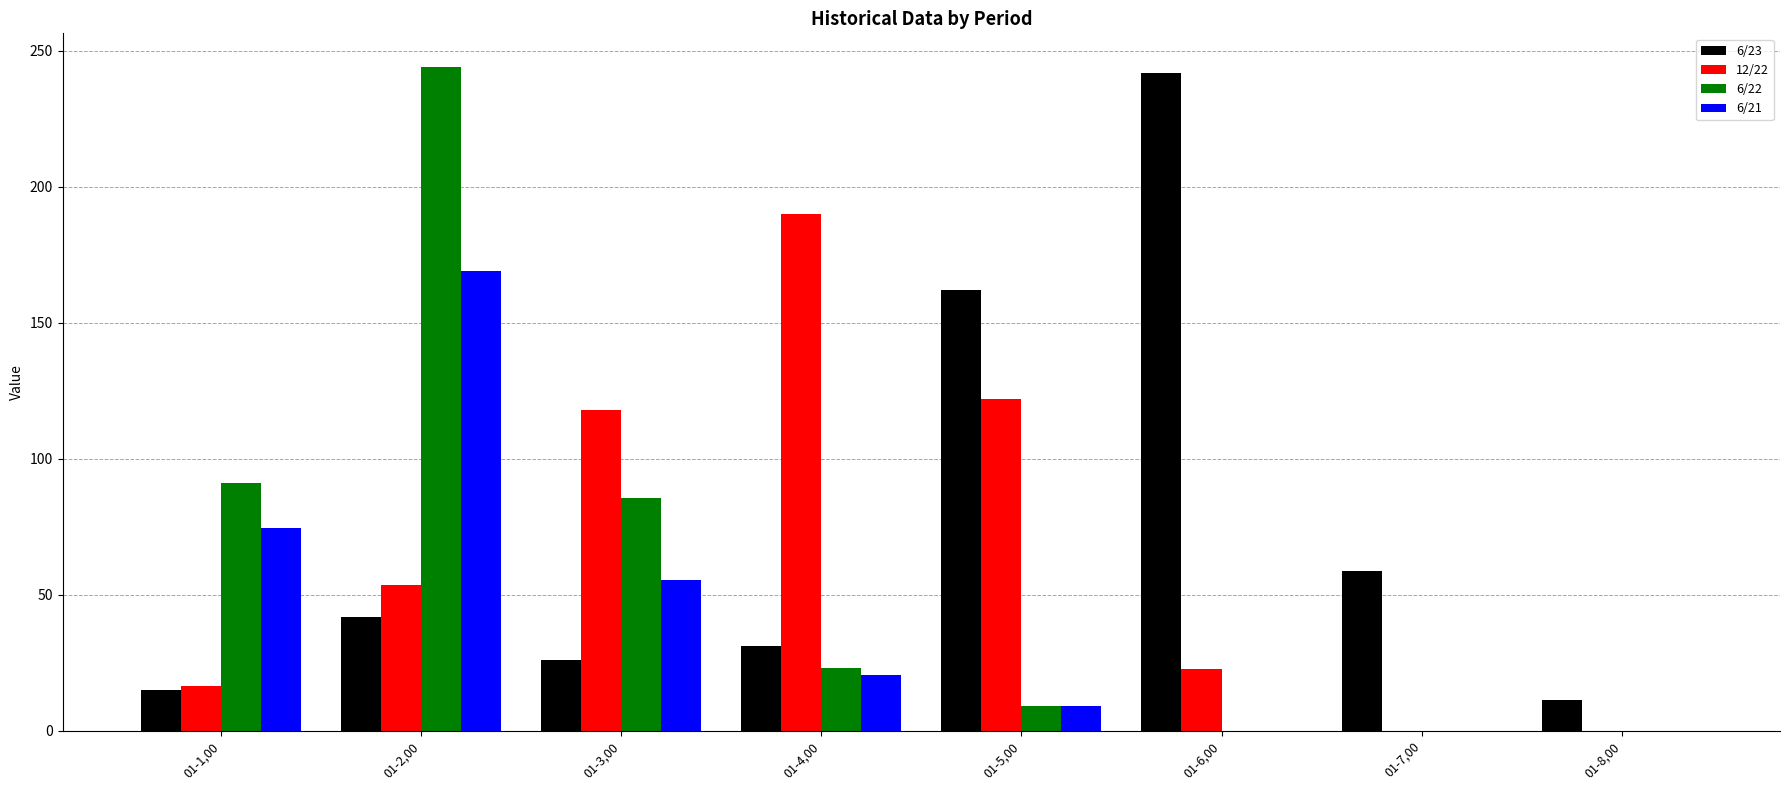

How many groups of bars are there?

8